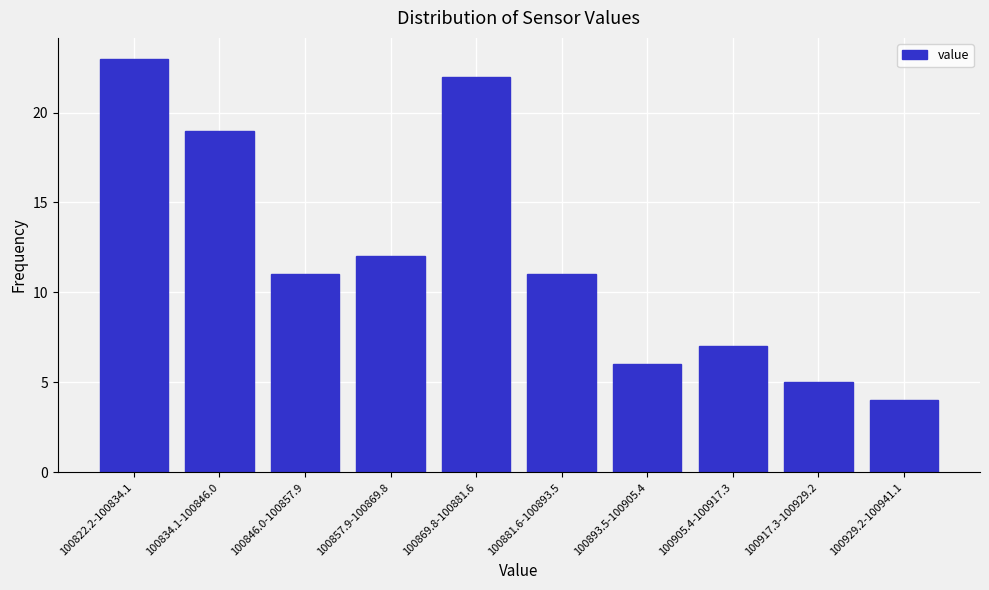

Reading right to left, extract all data points from this chart.

4	5	7	6	11	22	12	11	19	23